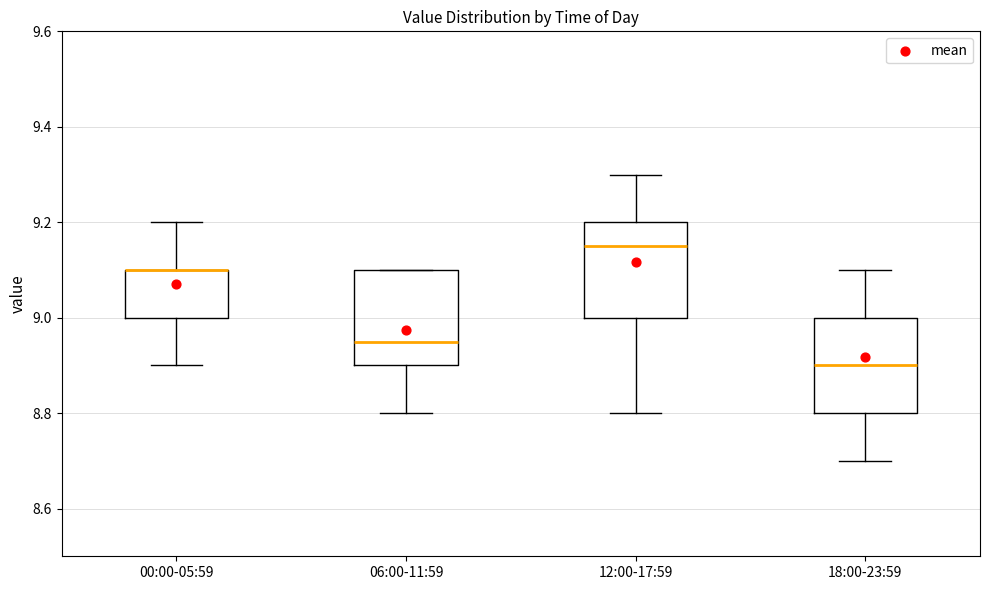

Reading left to right, transcribe this box plot: for each box, give where its median line is, the range the box spans, and where its two whiskers end, as read against the y-axis. The values are not printed on the chart, so give them approximately, as read against the axis.

00:00-05:59: median 9.10 (drawn on the box's upper edge), box 9.00 to 9.10, whiskers 8.90 to 9.20
06:00-11:59: median 8.96, box 8.90 to 9.10, whiskers 8.80 to 9.10
12:00-17:59: median 9.16, box 9.00 to 9.20, whiskers 8.80 to 9.30
18:00-23:59: median 8.90, box 8.80 to 9.00, whiskers 8.70 to 9.10